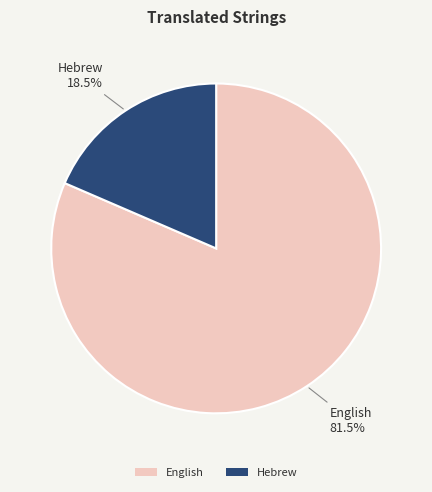

Combined, do Hebrew and English account for over 50%?

Yes